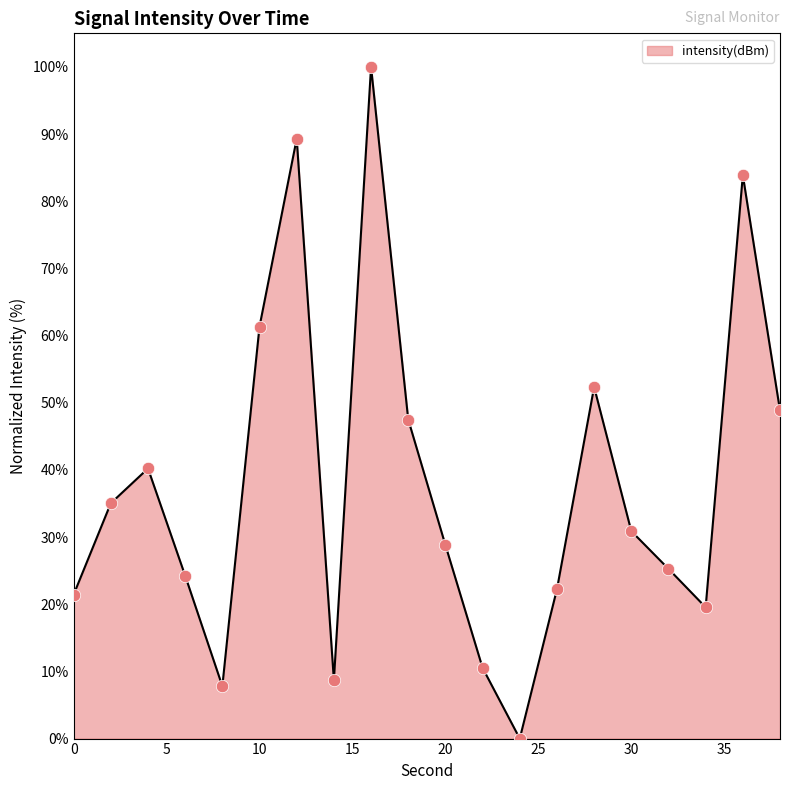

What is the greatest value displayed?

100.0